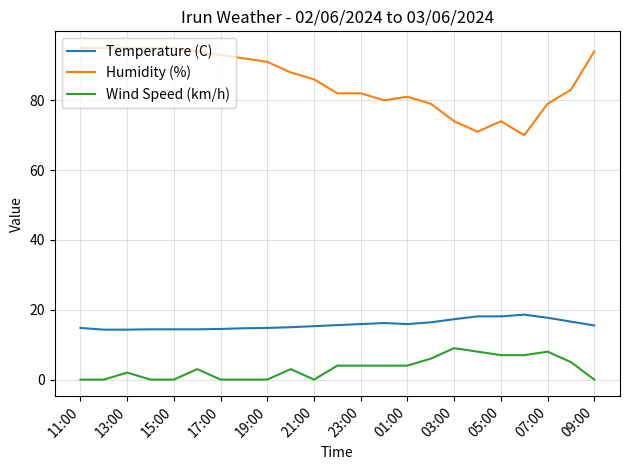

What is the difference between the maximum and minimum values in the Wind Speed (km/h) series?

9.0